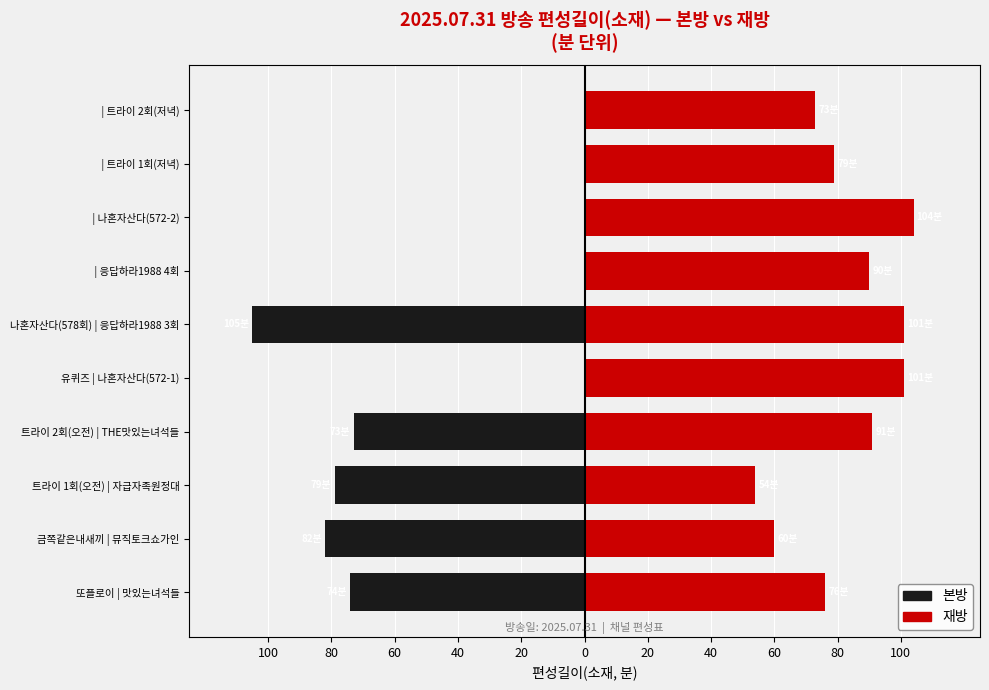

What is the spread (max minus min) of values at 또플로이 | 맛있는녀석들?

150